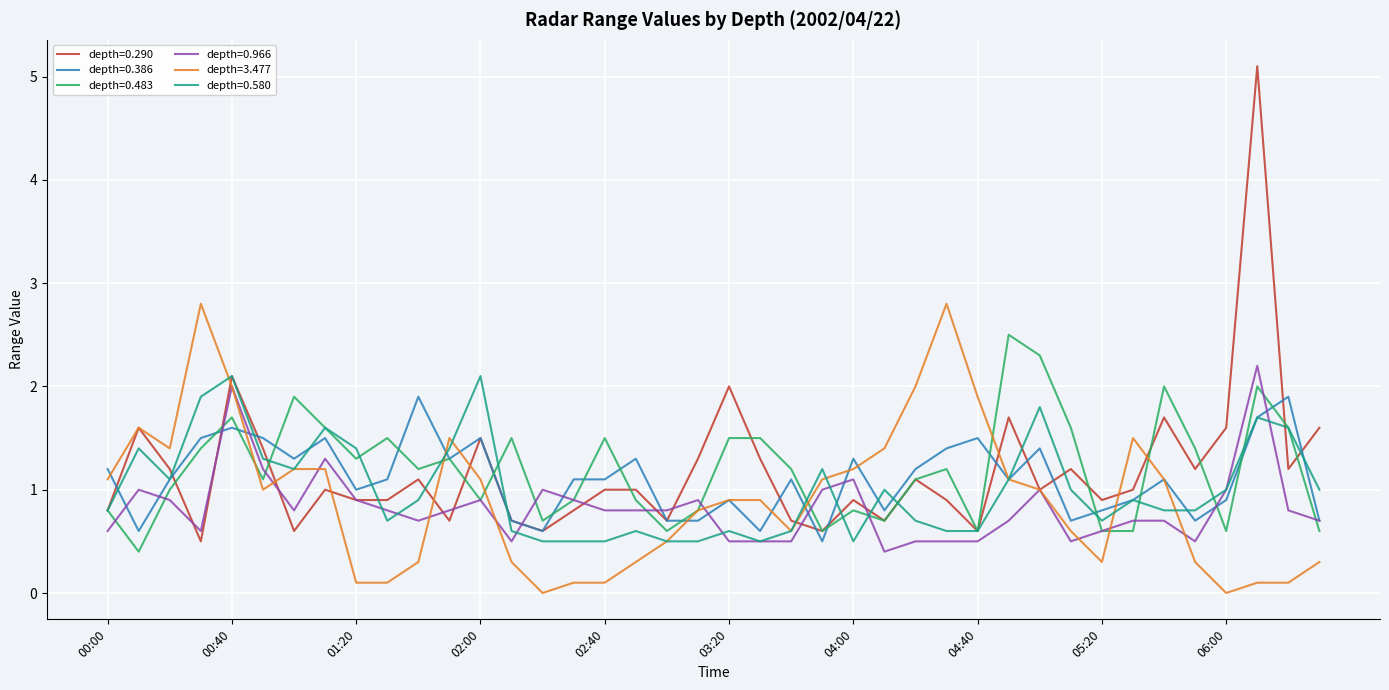

Which series has the largest range (max minus min)?

depth=0.290